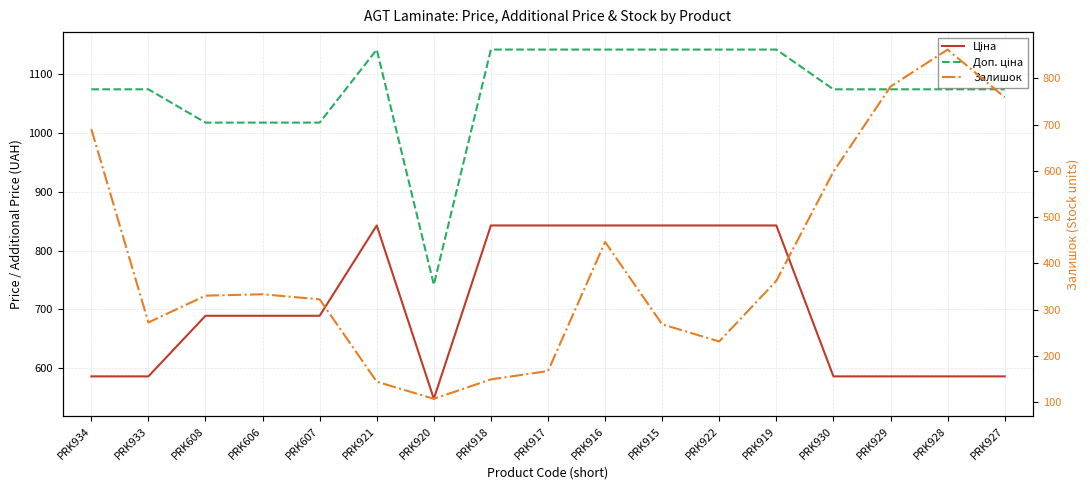

At which category does Доп. ціна reach its first local peak?

PRK921